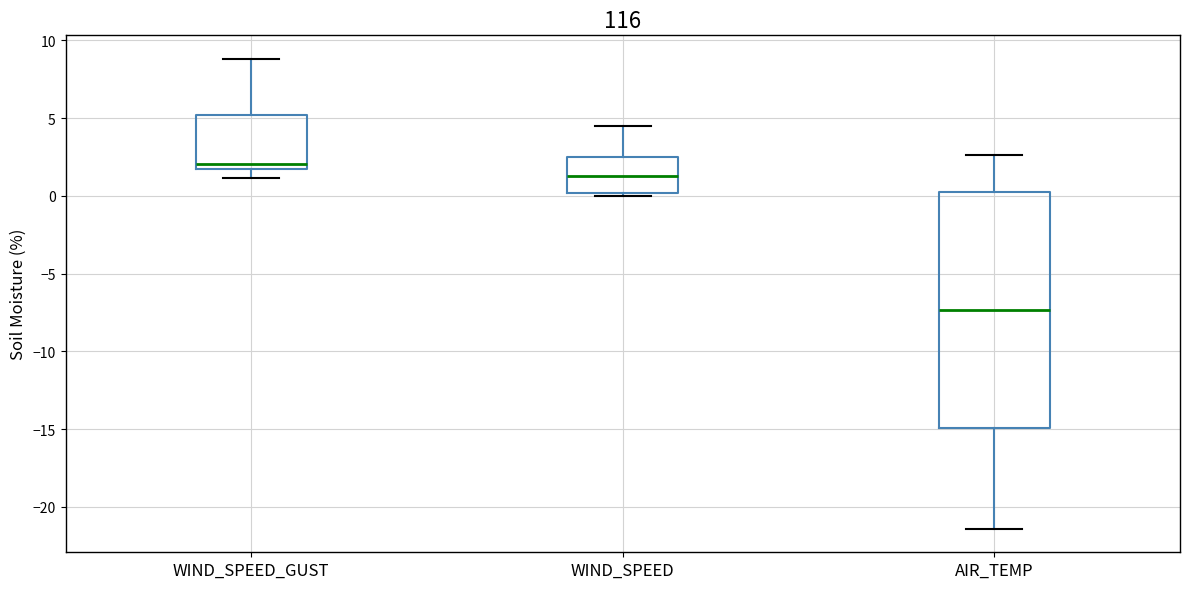

Which box has the lowest median line?

AIR_TEMP